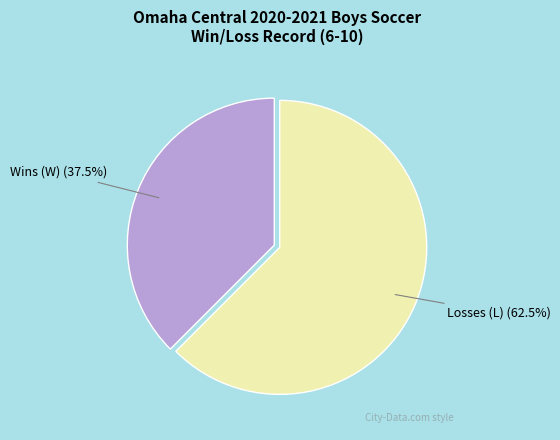

Is it true that Losses (L) is 73% of the pie?

False